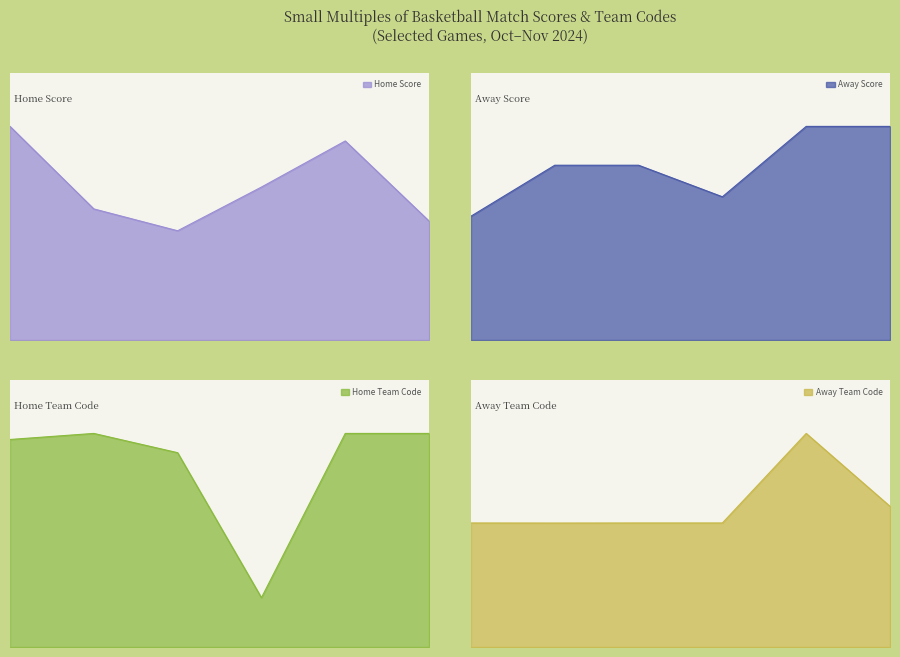

The value of Away Team Code at 17-11-2024 is 14033. True or false?

False